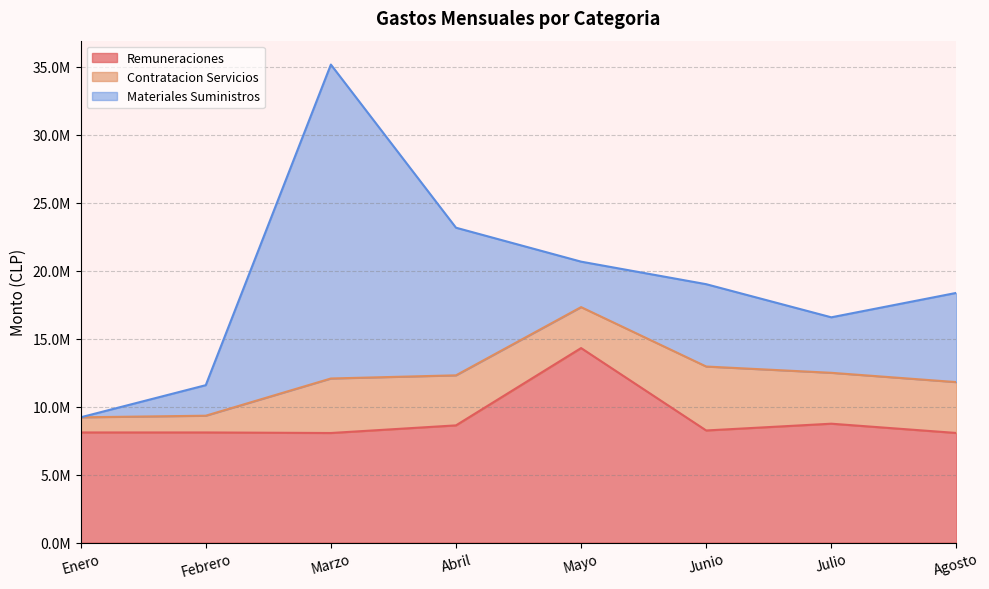

How many lines are shown in the chart?

3